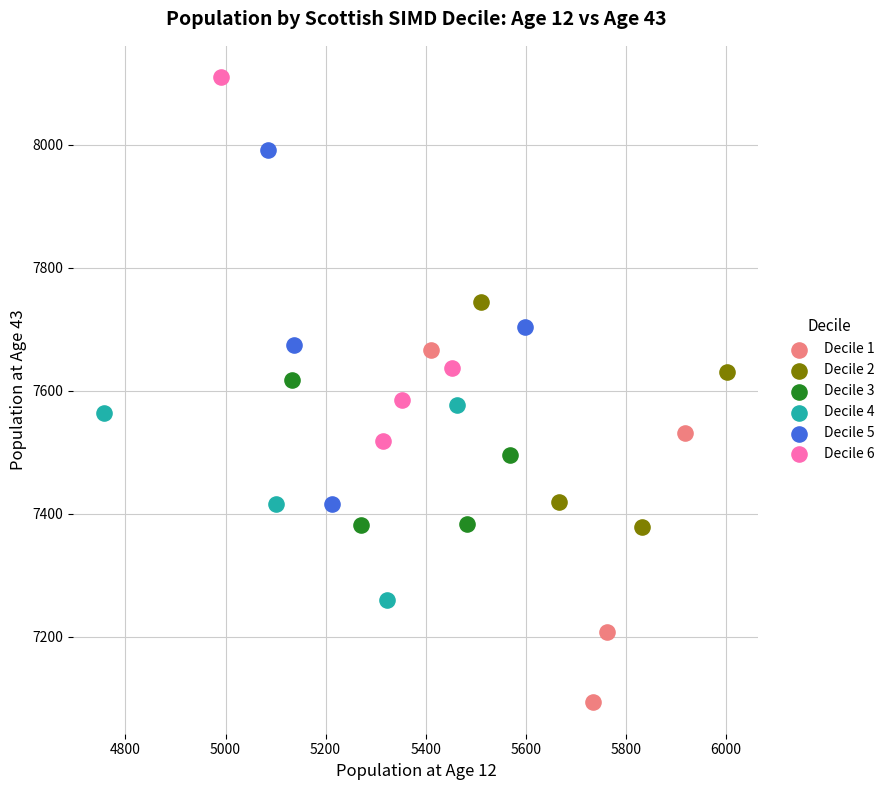

Which series reaches the maximum Y coordinate?

Decile 6